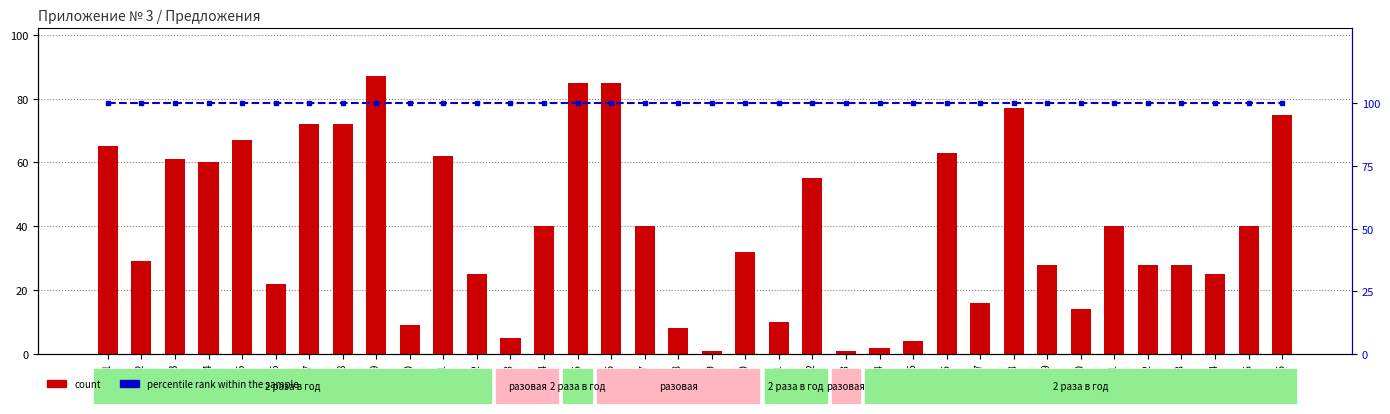

Reading left to right, extract all data points from this chart.

count: Item 1=65	Item 2=29	Item 3=61	Item 4=60	Item 5=67	Item 6=22	Item 7=72	Item 8=72	Item 9=87	Item 10=9	Item 11=62	Item 12=25	Item 13=5	Item 14=40	Item 15=85	Item 16=85	Item 17=40	Item 18=8	Item 19=1	Item 20=32	Item 21=10	Item 22=55	Item 23=1	Item 24=2	Item 25=4	Item 26=63	Item 27=16	Item 28=77	Item 29=28	Item 30=14	Item 31=40	Item 32=28	Item 33=28	Item 34=25	Item 35=40	Item 36=75
percentile rank within the sample: Item 1=100	Item 2=100	Item 3=100	Item 4=100	Item 5=100	Item 6=100	Item 7=100	Item 8=100	Item 9=100	Item 10=100	Item 11=100	Item 12=100	Item 13=100	Item 14=100	Item 15=100	Item 16=100	Item 17=100	Item 18=100	Item 19=100	Item 20=100	Item 21=100	Item 22=100	Item 23=100	Item 24=100	Item 25=100	Item 26=100	Item 27=100	Item 28=100	Item 29=100	Item 30=100	Item 31=100	Item 32=100	Item 33=100	Item 34=100	Item 35=100	Item 36=100